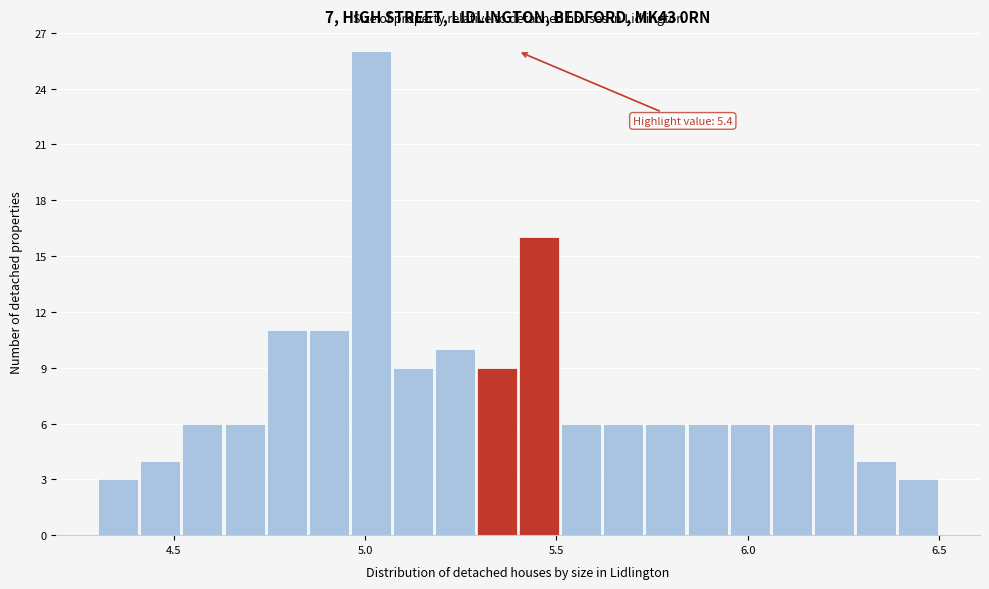

Read against the x-axis, roughly where is the centre of the tallest bar?

5.00